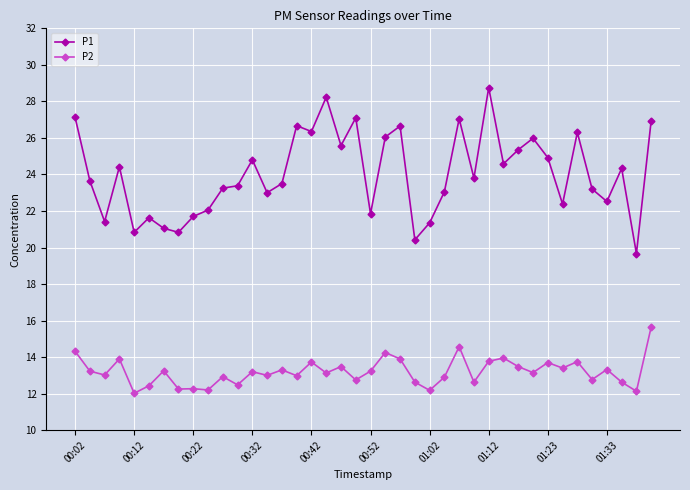

What is the difference between the maximum and minimum values in the P2 series?

3.6